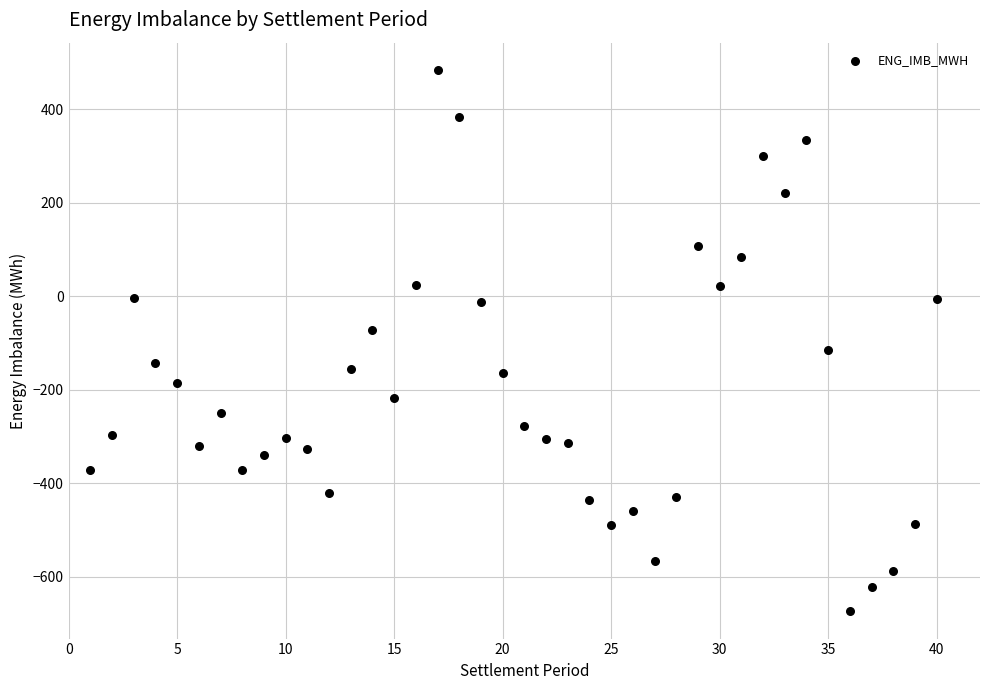

What is the range of Y values (max minus min)?

1159.2